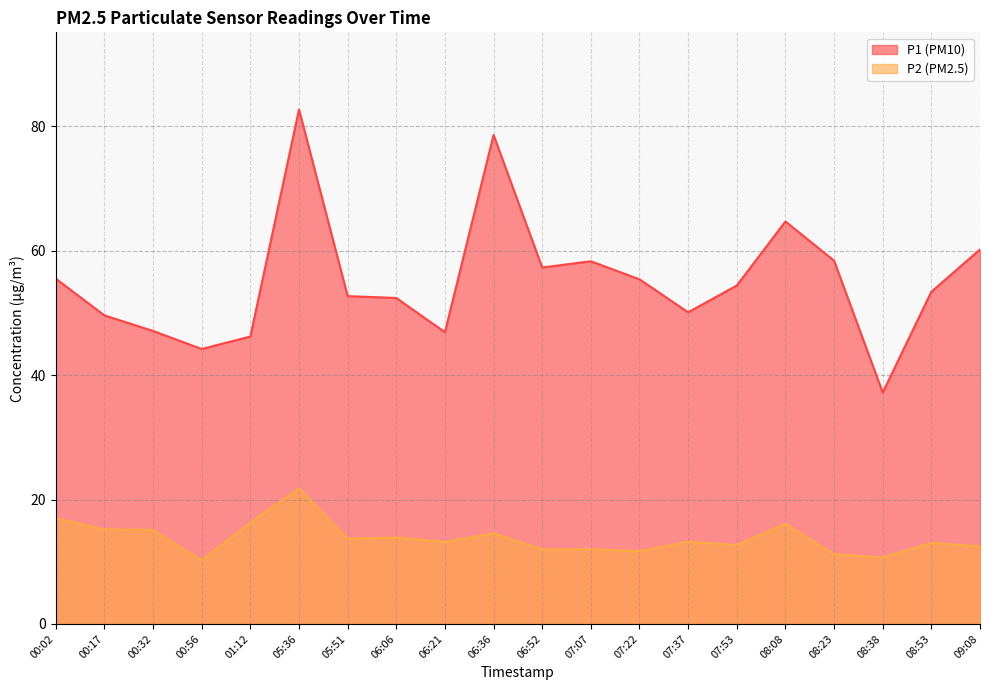

True or false: P2 and P1 intersect in this chart.

False